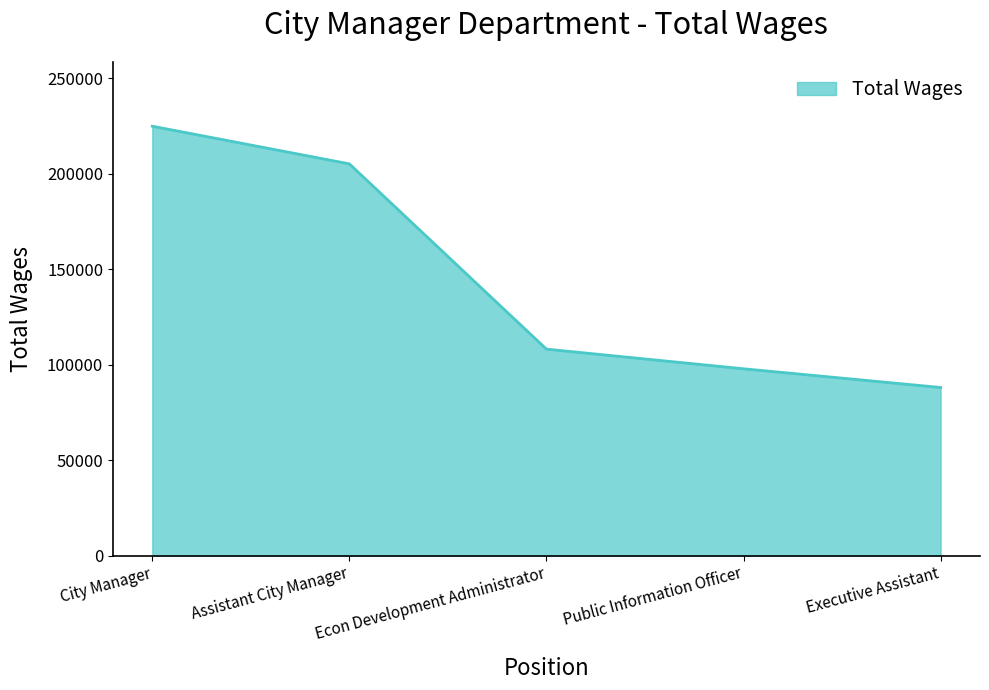

Rank the categories by value from highest to lowest.

City Manager, Assistant City Manager, Econ Development Administrator, Public Information Officer, Executive Assistant